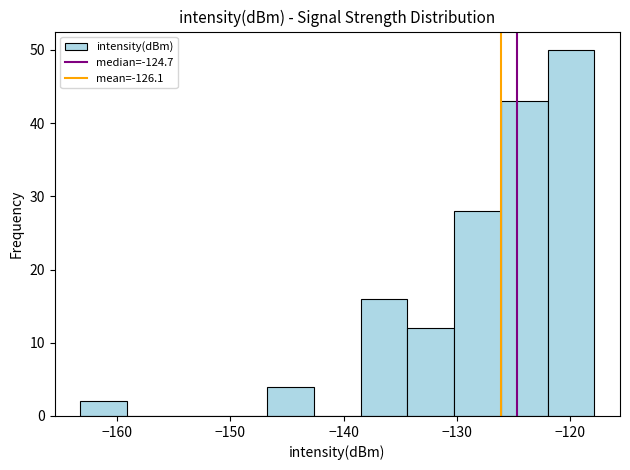

Which range on the x-axis has the tallest bar?

-122 to -118